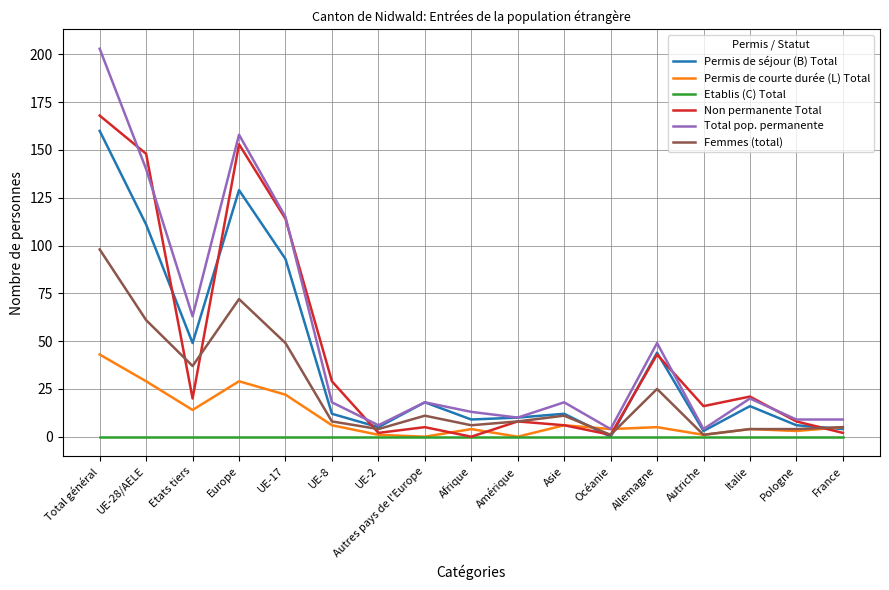

How many lines are shown in the chart?

6